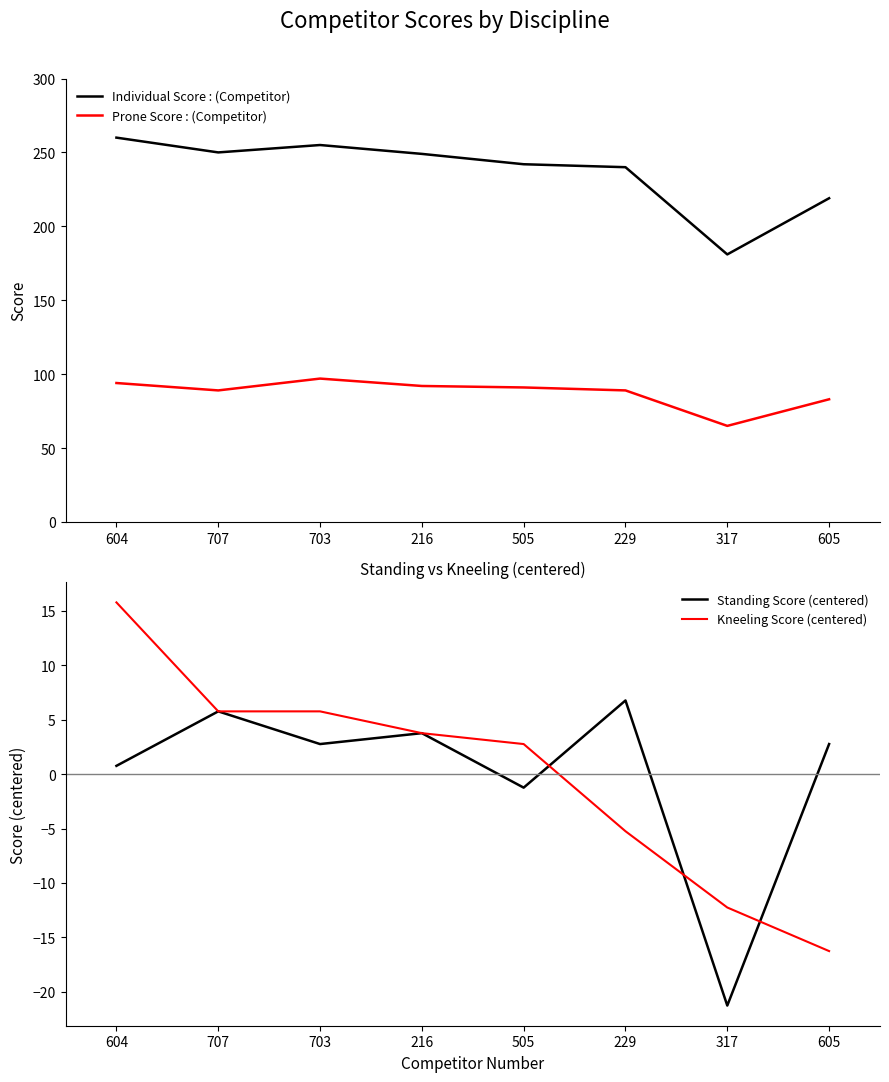

Reading right to left, what are all the values shown in this chart?

Individual Score: 219.0	181.0	240.0	242.0	249.0	255.0	250.0	260.0
Prone Score: 83.0	65.0	89.0	91.0	92.0	97.0	89.0	94.0
Standing Score (centered): 2.8	-21.2	6.8	-1.2	3.8	2.8	5.8	0.8
Kneeling Score (centered): -16.2	-12.2	-5.2	2.8	3.8	5.8	5.8	15.8